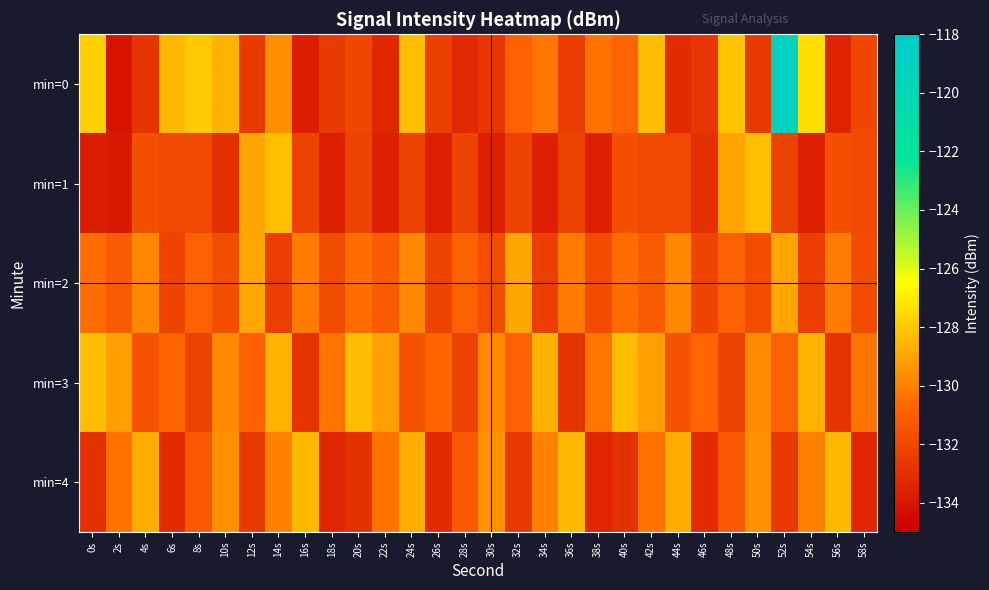

Reading right to left, what are all the values shown in this chart?

min=0: 58s=-132.0	56s=-133.5	54s=-127.4	52s=-119.2	50s=-132.6	48s=-128.1	46s=-132.7	44s=-133.1	42s=-128.3	40s=-130.8	38s=-130.4	36s=-132.5	34s=-130.2	32s=-131.0	30s=-132.7	28s=-133.2	26s=-132.3	24s=-128.3	22s=-133.3	20s=-132.1	18s=-132.5	16s=-133.7	14s=-129.7	12s=-132.5	10s=-128.6	8s=-127.9	6s=-128.5	4s=-132.8	2s=-134.1	0s=-127.8
min=1: 58s=-131.9	56s=-131.7	54s=-133.6	52s=-132.2	50s=-128.2	48s=-129.0	46s=-133.0	44s=-132.0	42s=-131.9	40s=-131.7	38s=-133.6	36s=-132.2	34s=-133.6	32s=-132.2	30s=-133.6	28s=-132.2	26s=-133.6	24s=-132.2	22s=-133.6	20s=-132.2	18s=-133.6	16s=-132.2	14s=-128.2	12s=-129.0	10s=-133.0	8s=-132.0	6s=-131.9	4s=-131.7	2s=-133.9	0s=-133.8
min=2: 58s=-131.8	56s=-130.1	54s=-132.4	52s=-128.9	50s=-131.7	48s=-130.9	46s=-132.1	44s=-129.8	42s=-131.2	40s=-130.5	38s=-131.8	36s=-130.1	34s=-132.4	32s=-128.9	30s=-131.7	28s=-130.9	26s=-132.1	24s=-129.8	22s=-131.2	20s=-130.5	18s=-131.8	16s=-130.1	14s=-132.4	12s=-128.9	10s=-131.7	8s=-130.9	6s=-132.1	4s=-129.8	2s=-131.2	0s=-130.5
min=3: 58s=-130.3	56s=-132.8	54s=-128.6	52s=-131.0	50s=-129.7	48s=-132.2	46s=-130.8	44s=-131.5	42s=-129.1	40s=-128.3	38s=-130.3	36s=-132.8	34s=-128.6	32s=-131.0	30s=-129.7	28s=-132.2	26s=-130.8	24s=-131.5	22s=-129.1	20s=-128.3	18s=-130.3	16s=-132.8	14s=-128.6	12s=-131.0	10s=-129.7	8s=-132.2	6s=-130.8	4s=-131.5	2s=-129.1	0s=-128.3
min=4: 58s=-133.4	56s=-128.4	54s=-130.0	52s=-132.6	50s=-129.5	48s=-131.3	46s=-133.1	44s=-128.7	42s=-130.4	40s=-132.9	38s=-133.4	36s=-128.4	34s=-130.0	32s=-132.6	30s=-129.5	28s=-131.3	26s=-133.1	24s=-128.7	22s=-130.4	20s=-132.9	18s=-133.4	16s=-128.4	14s=-130.0	12s=-132.6	10s=-129.5	8s=-131.3	6s=-133.1	4s=-128.7	2s=-130.4	0s=-132.9